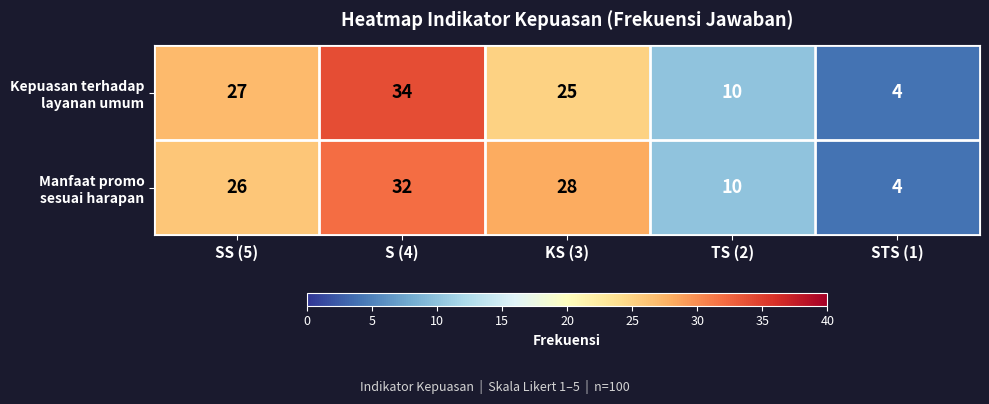

At which category does the chart reach its peak across all series?

S (4)